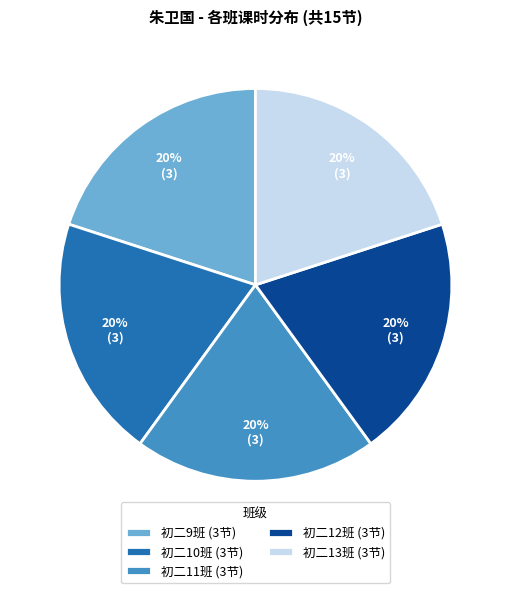

True or false: 初二12班 accounts for 20% of the total.

True